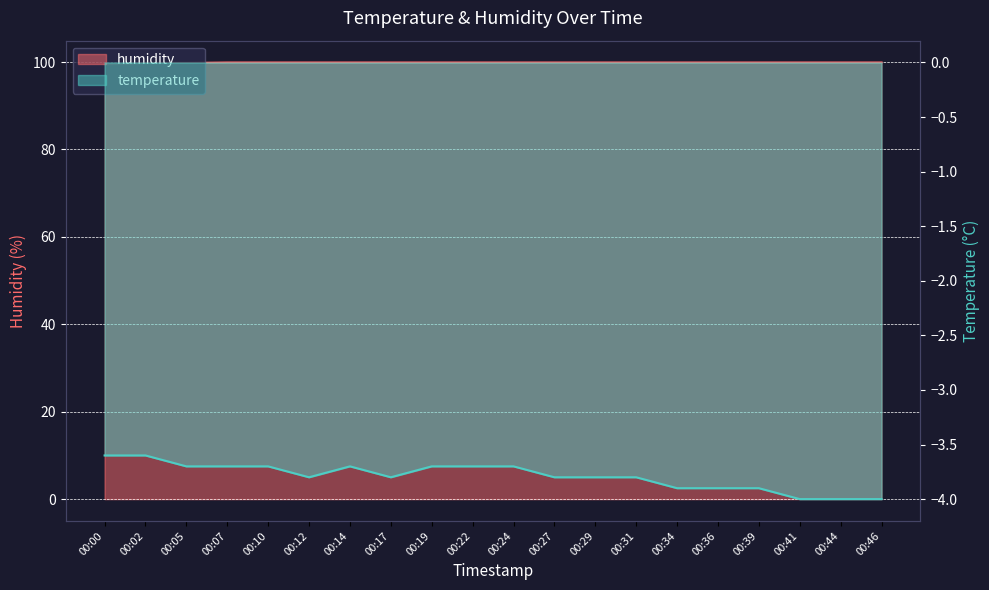

What is the approximate value of humidity at 00:22?

99.9